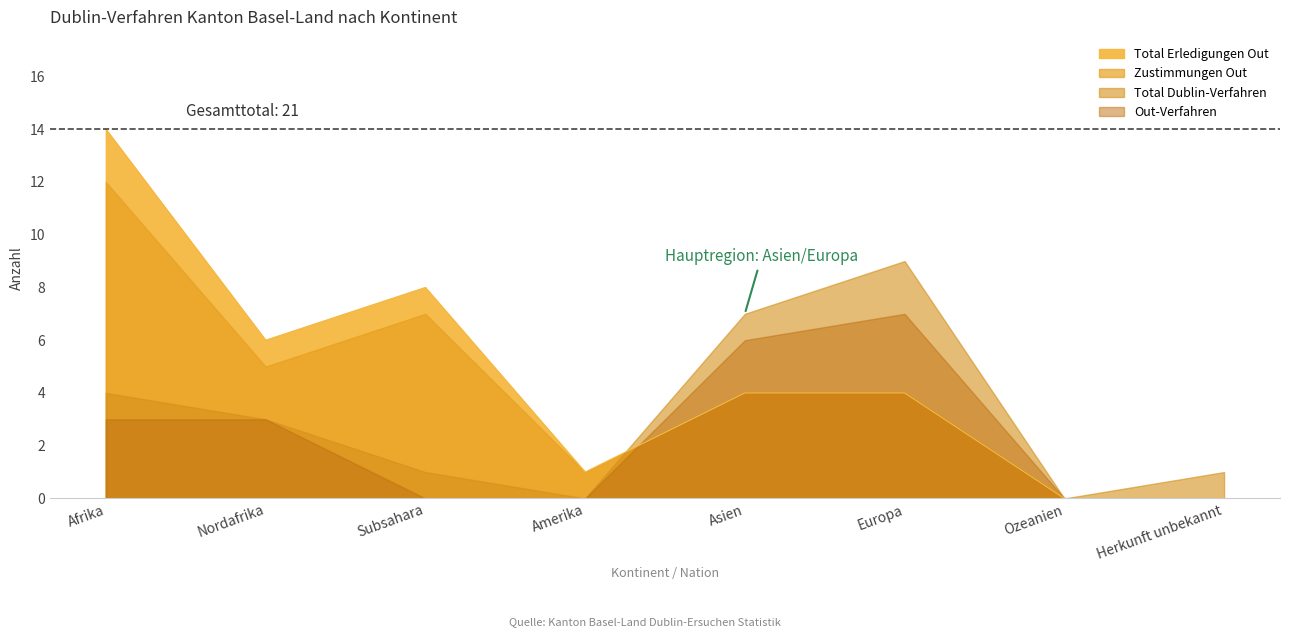

What is the difference between the second highest and minimum values in the Out-Verfahren series?

6